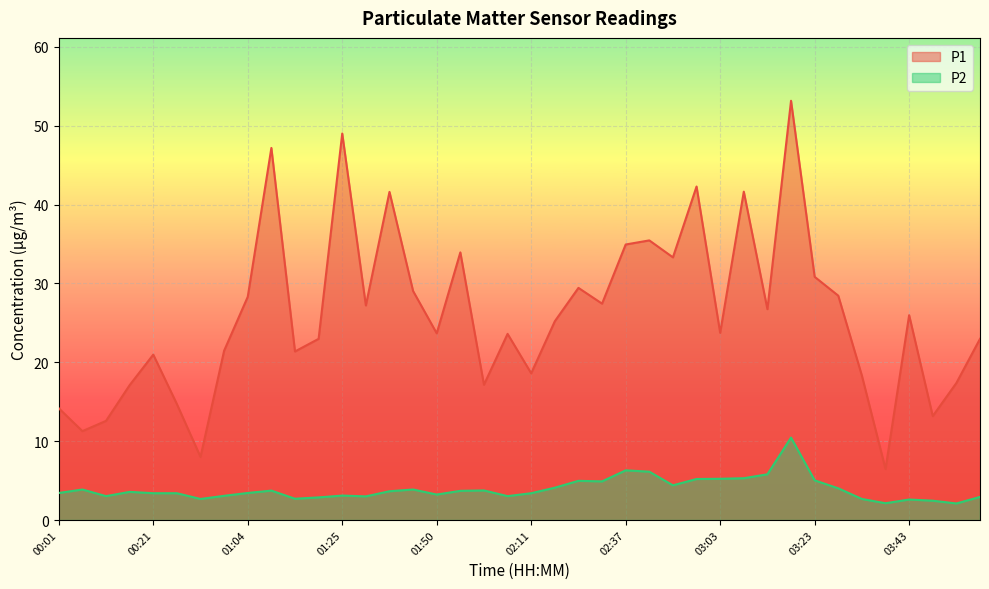

Reading right to left, what are all the values shown in this chart?

P1: 23.0	17.4	13.2	26.0	6.5	18.3	28.4	30.8	53.1	26.7	41.6	23.7	42.3	33.3	35.5	34.9	27.4	29.4	25.2	18.6	23.6	17.1	33.9	23.7	29.0	41.6	27.2	49.0	23.0	21.4	47.2	28.3	21.5	8.0	14.7	21.0	17.1	12.6	11.3	14.2
P2: 2.9	2.1	2.5	2.6	2.1	2.7	4.0	5.0	10.4	5.8	5.3	5.2	5.2	4.4	6.1	6.3	4.9	5.0	4.1	3.4	3.0	3.8	3.7	3.2	3.9	3.6	3.0	3.1	2.9	2.7	3.7	3.4	3.1	2.7	3.4	3.4	3.6	3.0	3.9	3.4